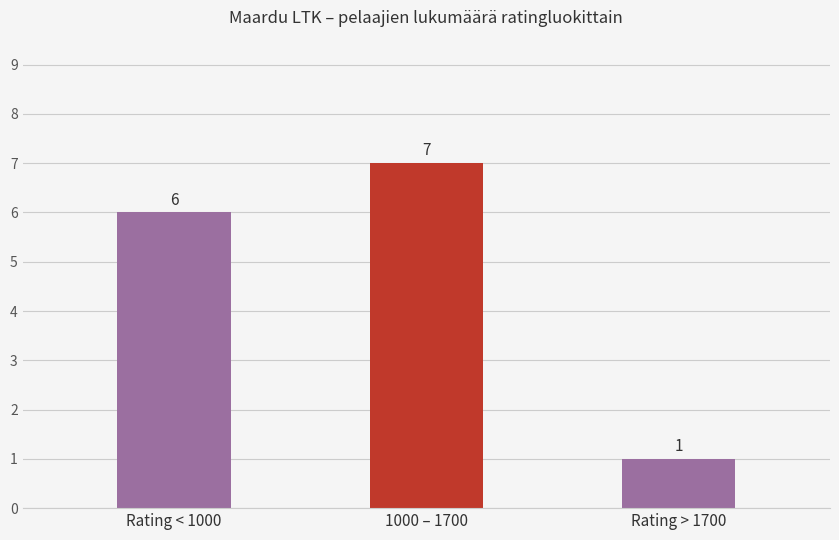

List the labels in order of value, smallest first.

Rating > 1700, Rating < 1000, 1000 – 1700